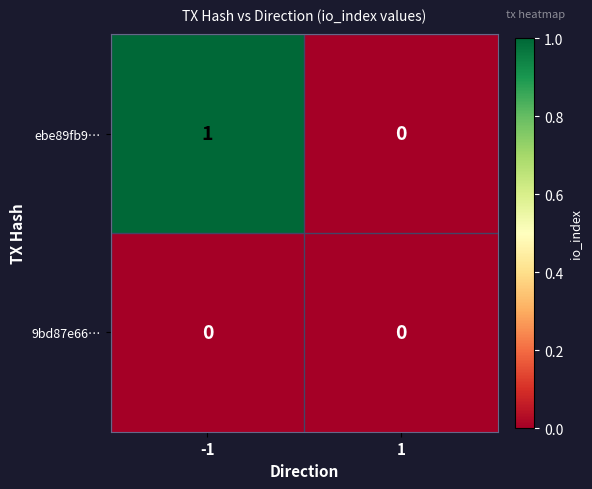

At which category is the sum across all series the highest?

-1